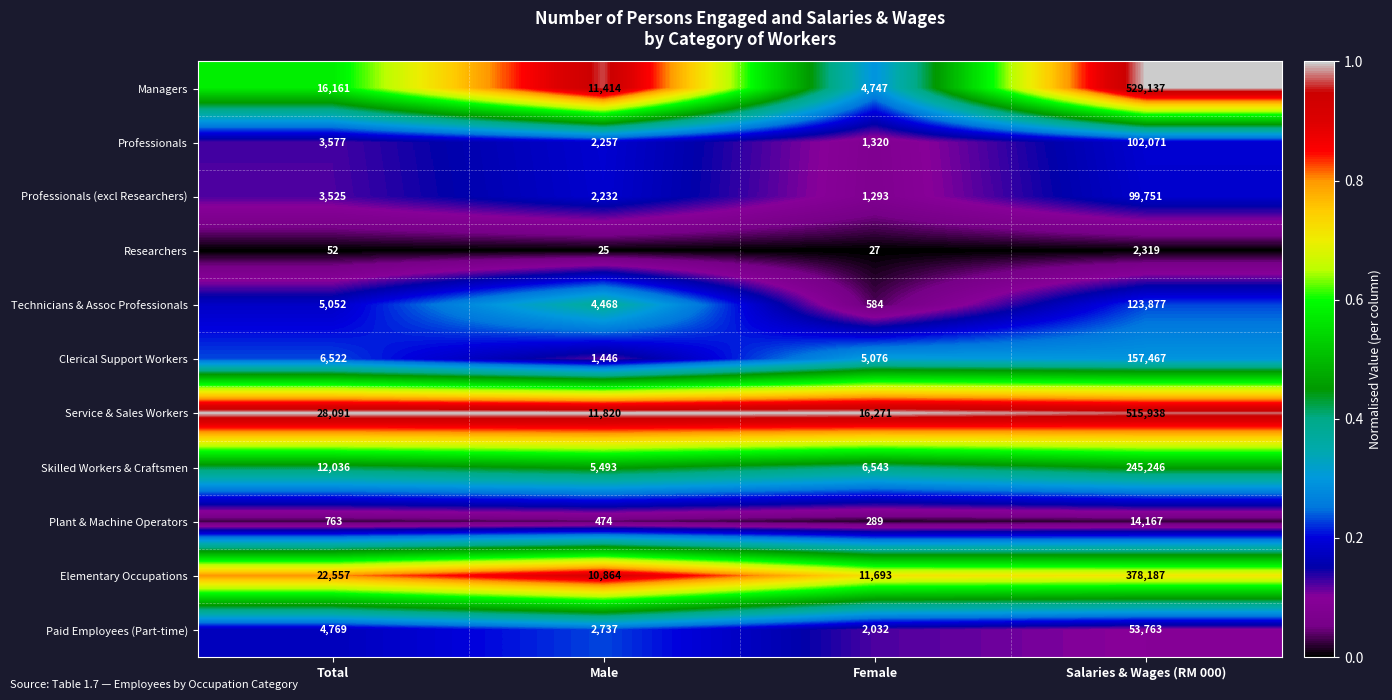

The Paid Employees (Part-time) series shows 7109 at Total. True or false?

False